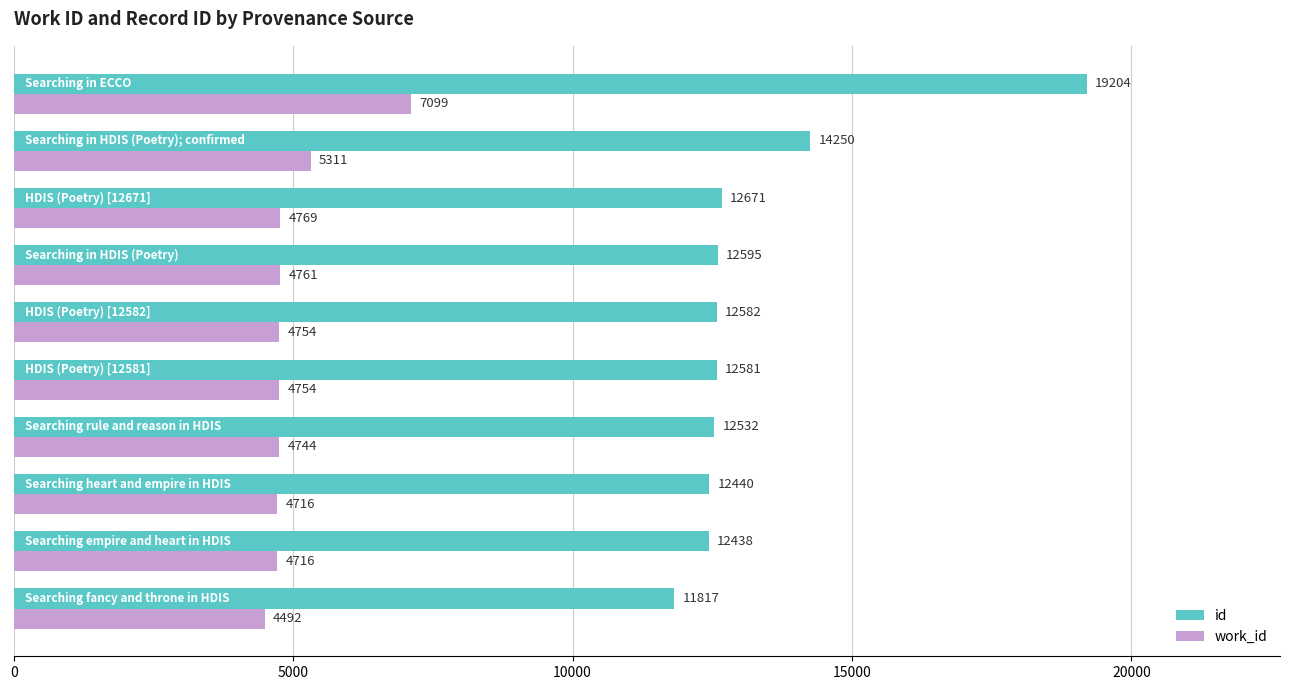

At how many categories does at least one series exceed 7022?

10